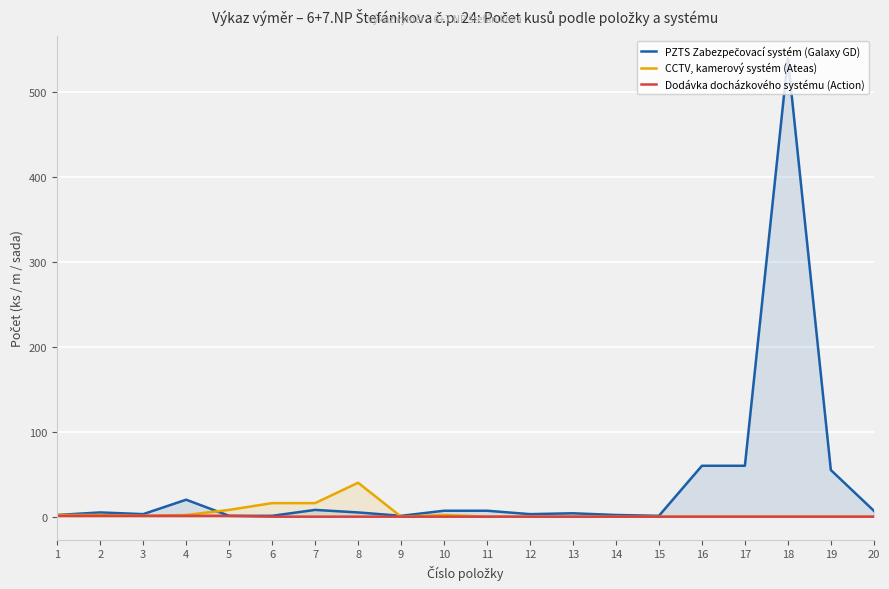

Reading right to left, transcribe all the data shown in this chart.

PZTS Zabezpečovací systém (Galaxy GD): 7	55	540	60	60	1	2	4	3	7	7	1	5	8	1	1	20	3	5	2
CCTV, kamerový systém (Ateas): 0	0	0	0	0	0	0	0	0	0	2	0	40	16	16	8	2	1	2	2
Dodávka docházkového systému (Action): 0	0	0	0	0	0	0	0	0	0	0	0	0	0	0	1	1	1	1	1